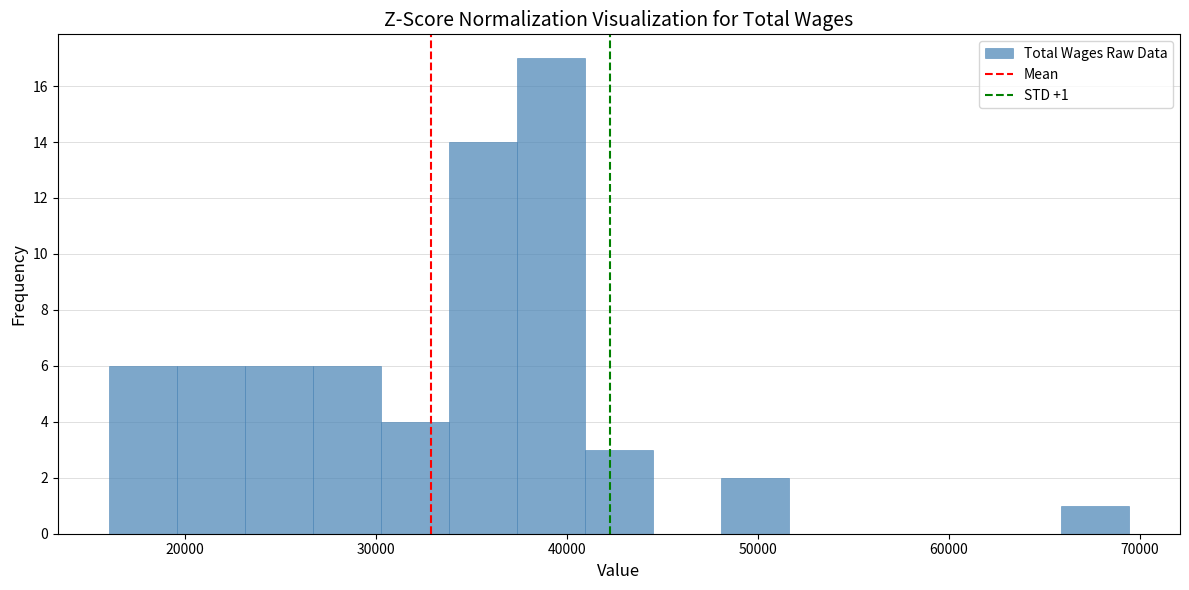

Read against the x-axis, roughly where is the centre of the tallest bar?

39000